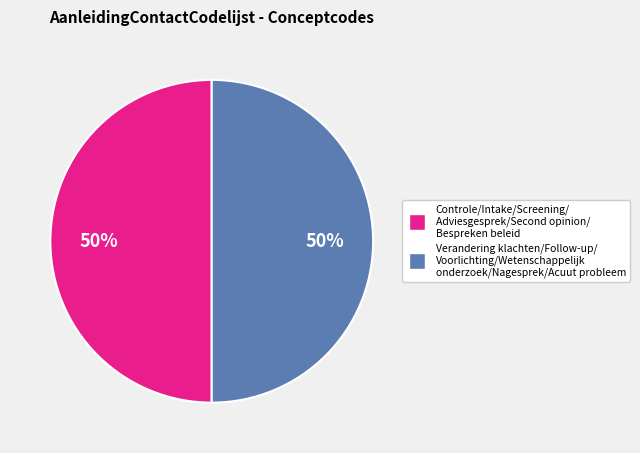

To the nearest percent, what is the average slice percentage?

50%